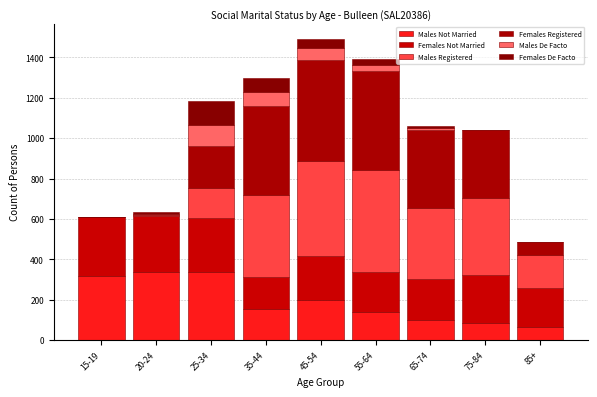

Are the bars horizontal?

No